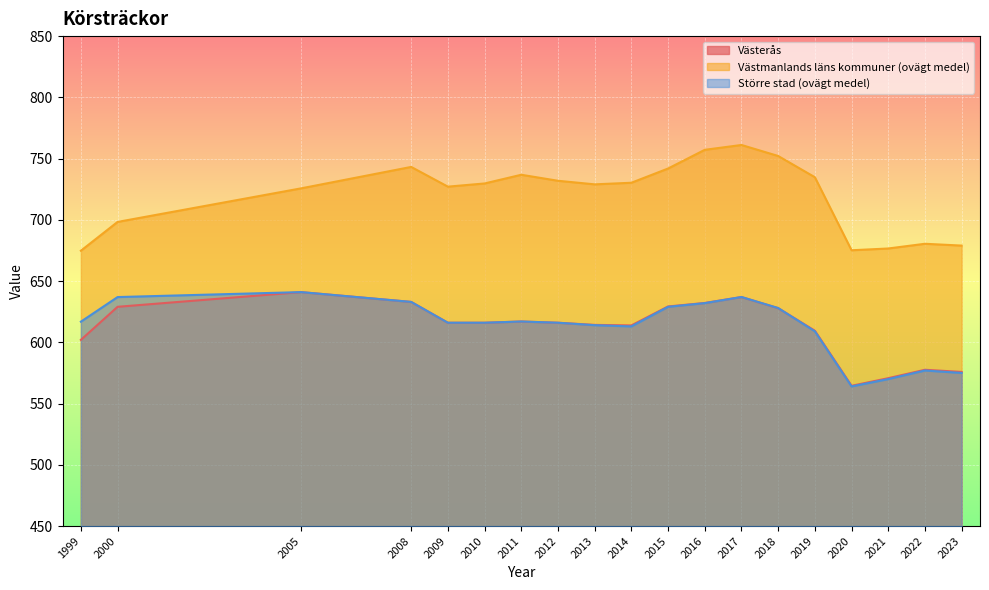

Does the chart display data point markers on the line(s)?

No